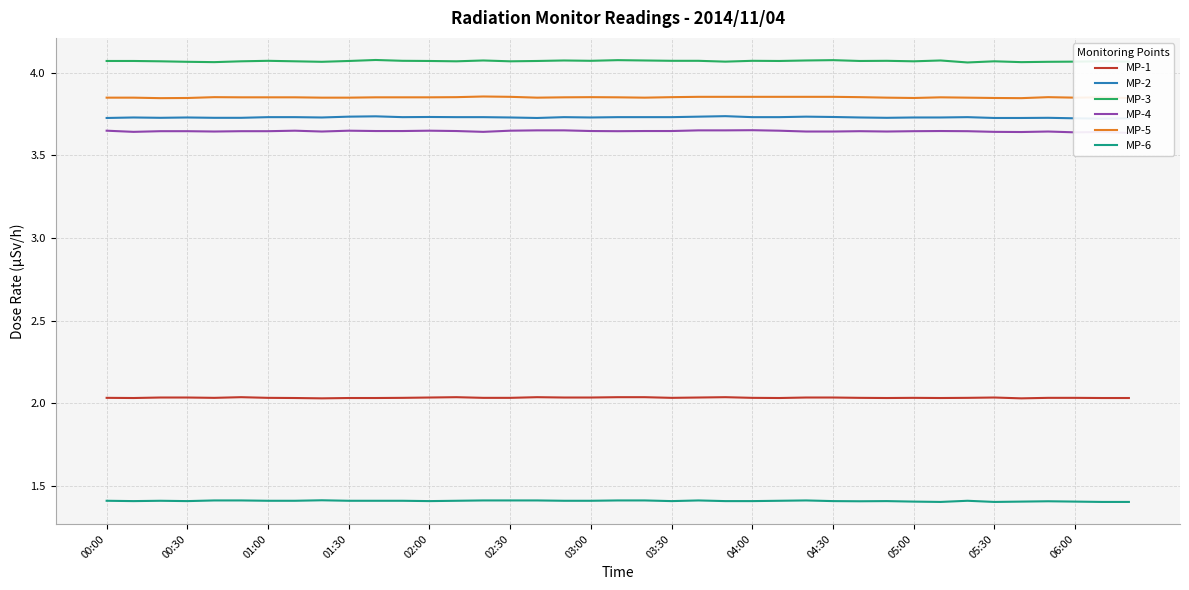

Between 19 and 25, which is larger?

19